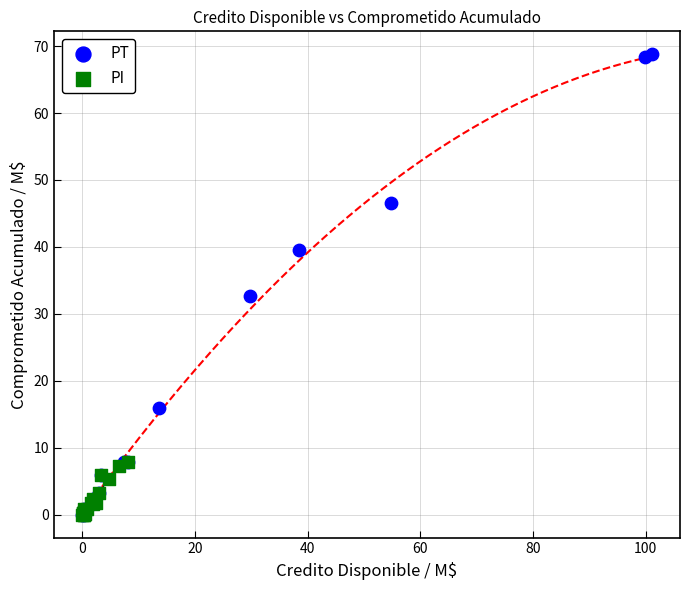

Which series has the widest spread of Y values?

PT